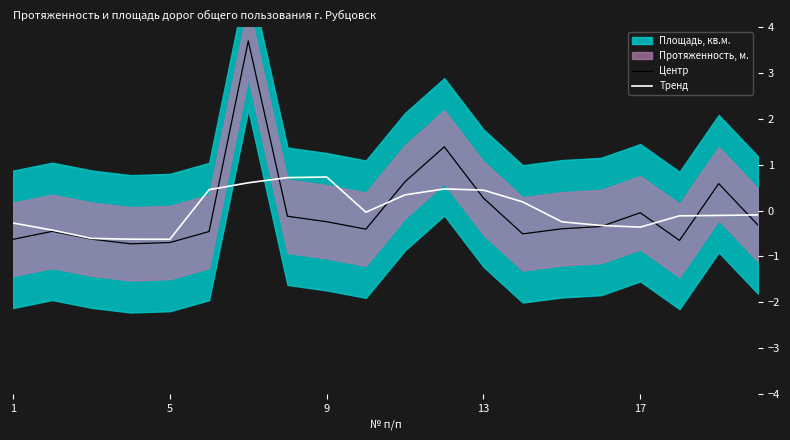

True or false: Центр has a value of 0.3 at 13.

True